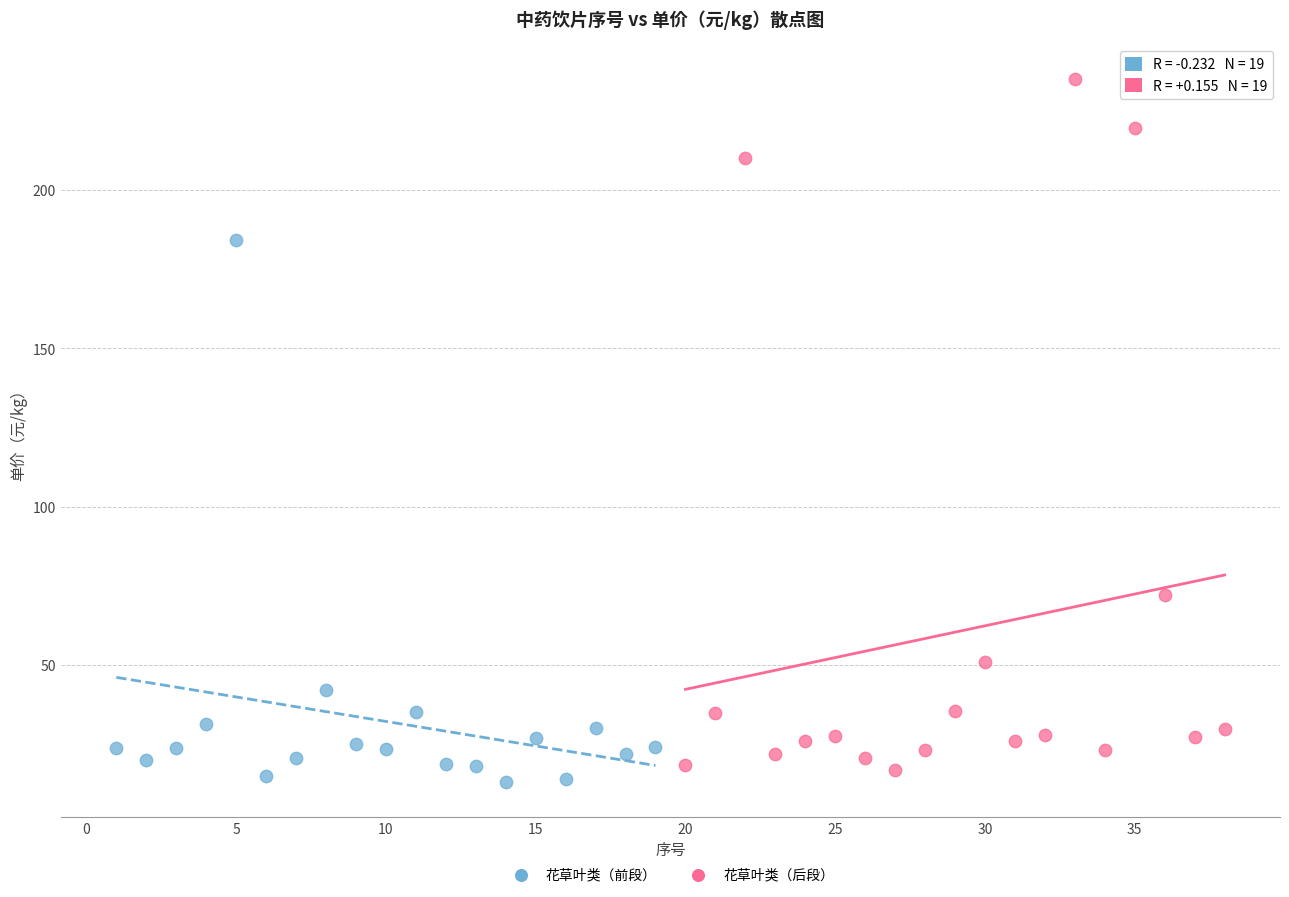

Which series has the widest spread of Y values?

花草叶类（后段）